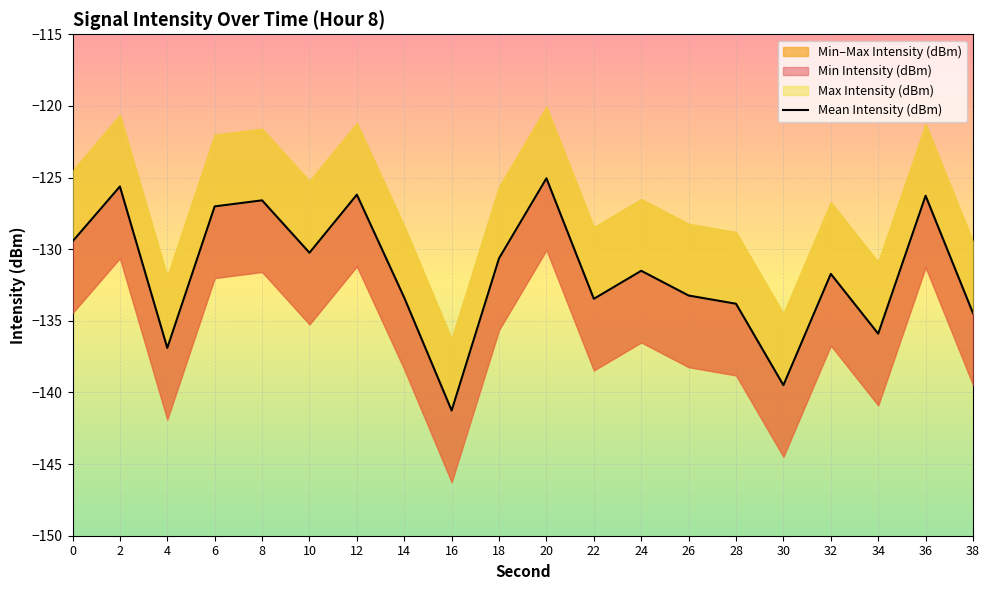

Rank the categories by value from highest to lowest.

20, 2, 12, 36, 8, 6, 0, 10, 18, 24, 32, 26, 14, 22, 28, 38, 34, 4, 30, 16